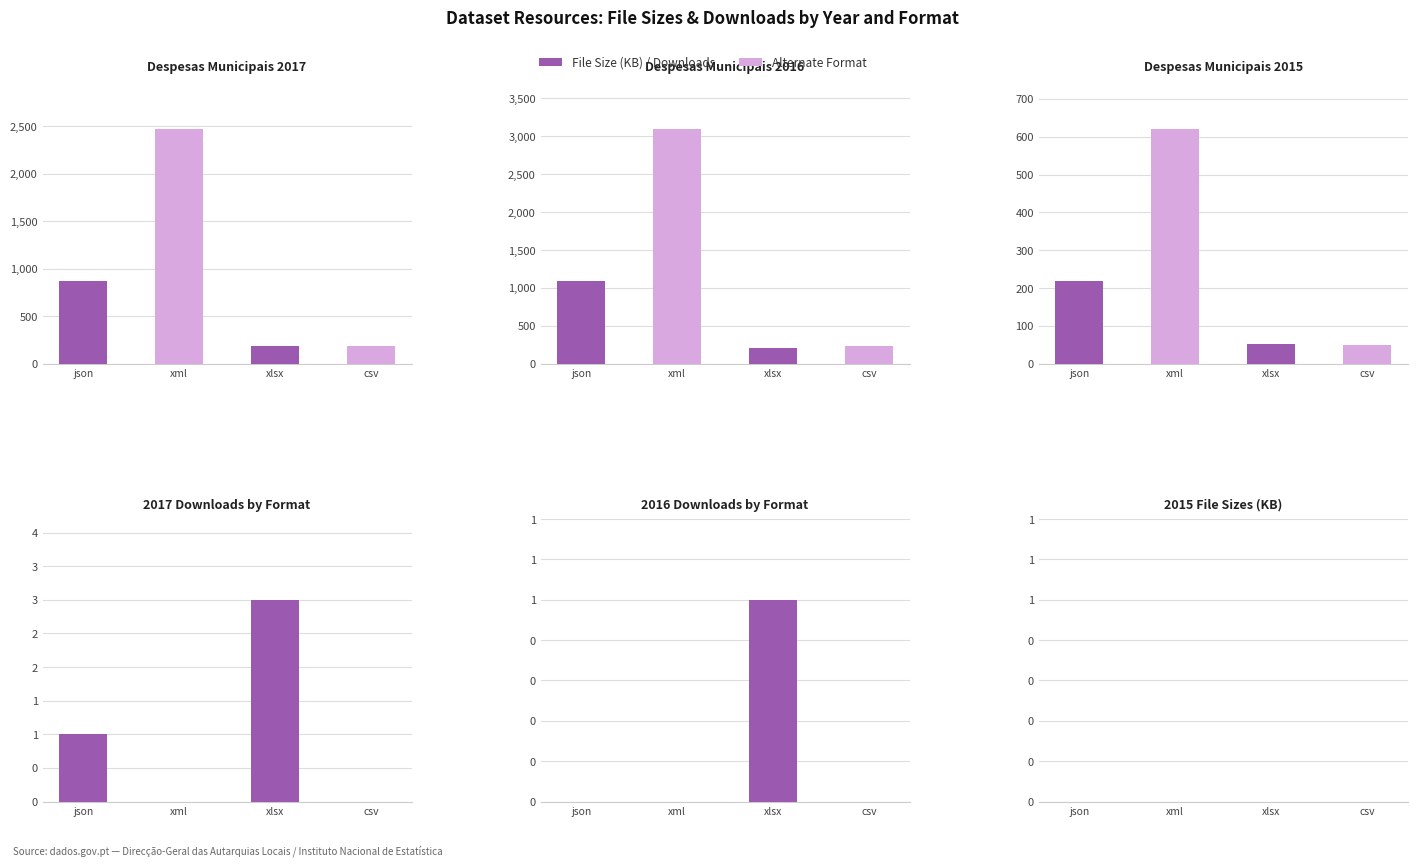

What is the sum of the File Size (KB) values at xlsx and xml?

674.0